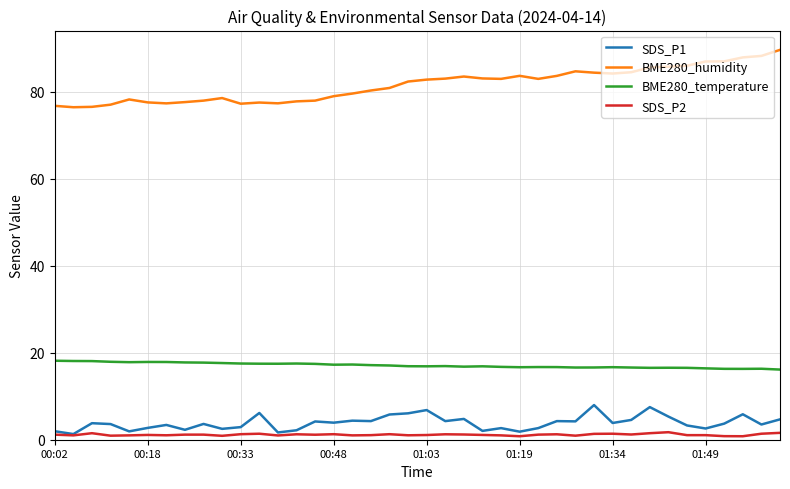

True or false: SDS_P1 and BME280_humidity cross at least once.

False